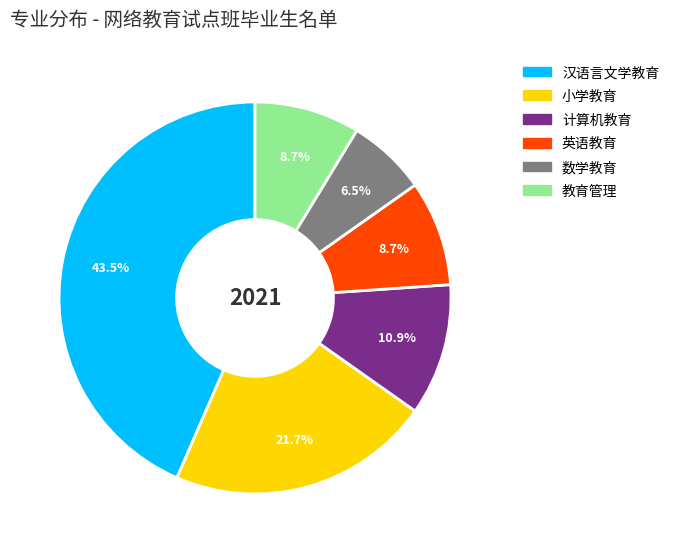

Which category has the smallest portion of the pie?

数学教育